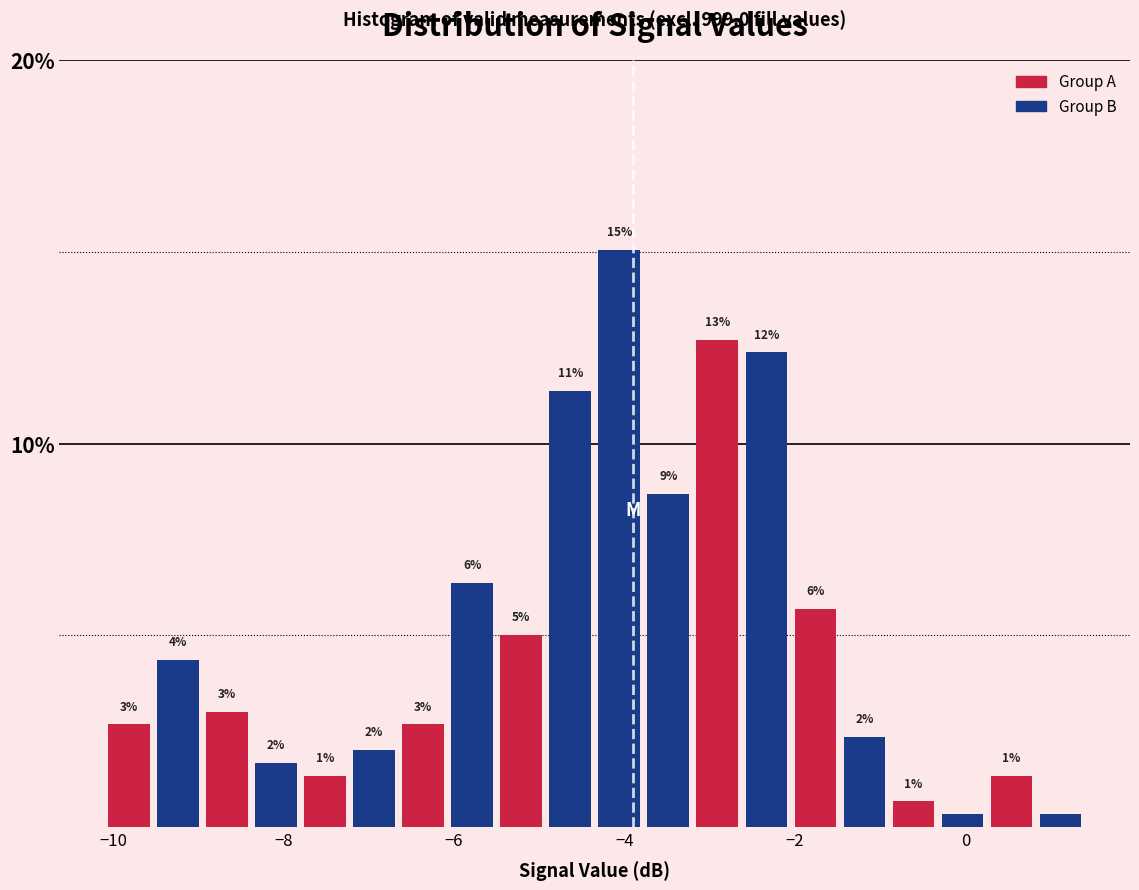

Around what value on the x-axis is the tallest bar? Give the approximate position of its centre, as read against the axis.

-4.0